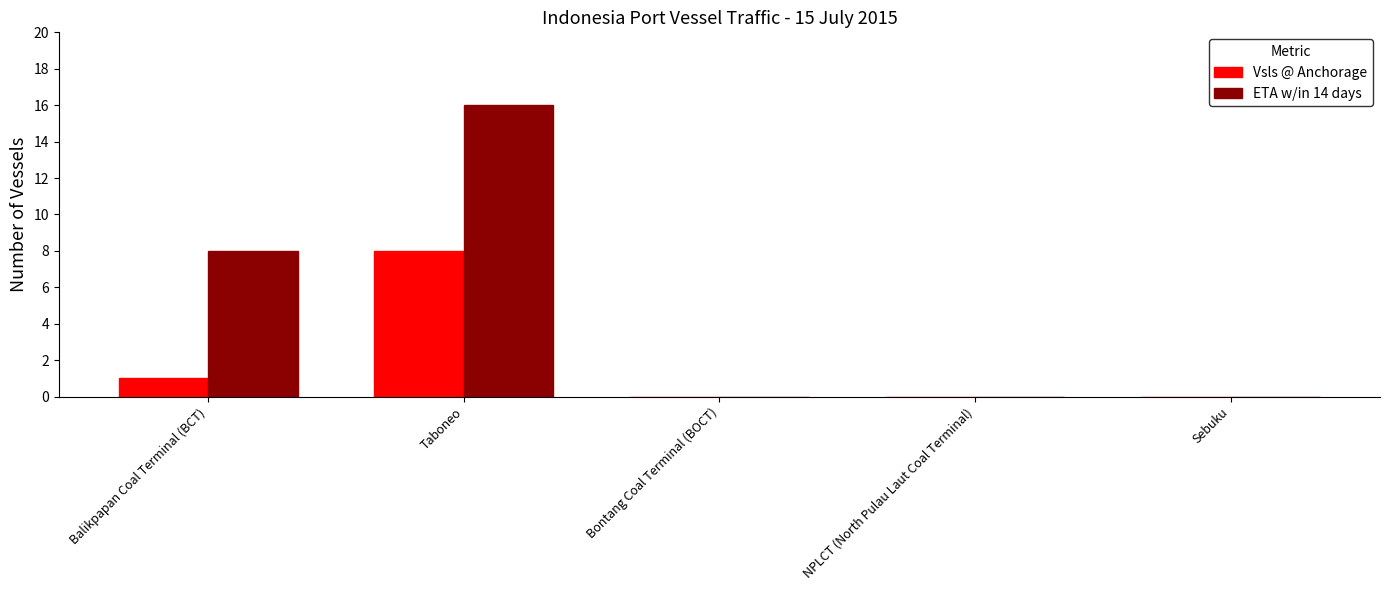

At which label is ETA w/in 14 days closest to 8?

Balikpapan Coal Terminal (BCT)